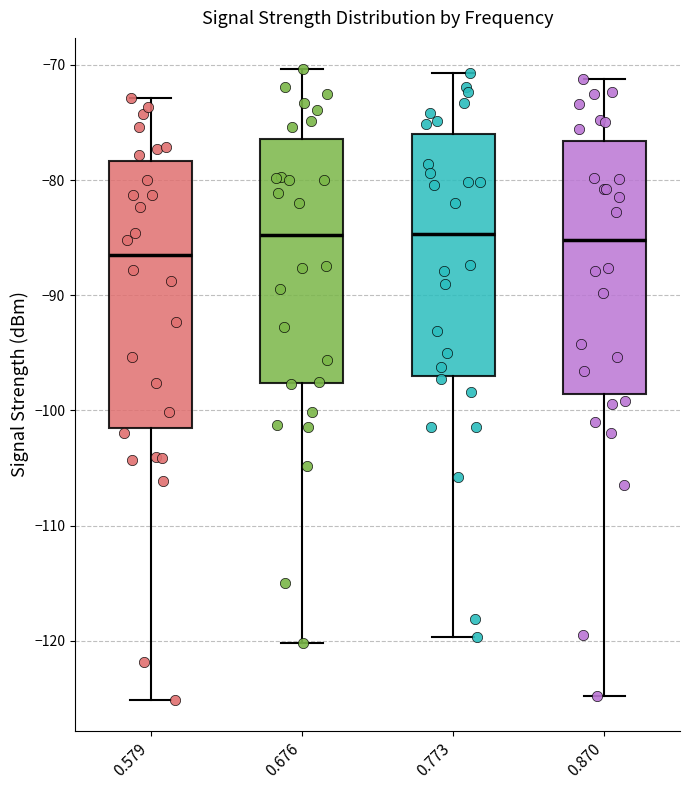

Reading left to right, transcribe this box plot: for each box, give where its median line is, the range the box spans, and where its two whiskers end, as read against the y-axis. The values are not printed on the chart, so give them approximately, as read against the axis.

0.579: median -86, box -102 to -78, whiskers -125 to -73
0.676: median -85, box -98 to -76, whiskers -120 to -70
0.773: median -85, box -97 to -76, whiskers -120 to -71
0.870: median -85, box -99 to -77, whiskers -125 to -71